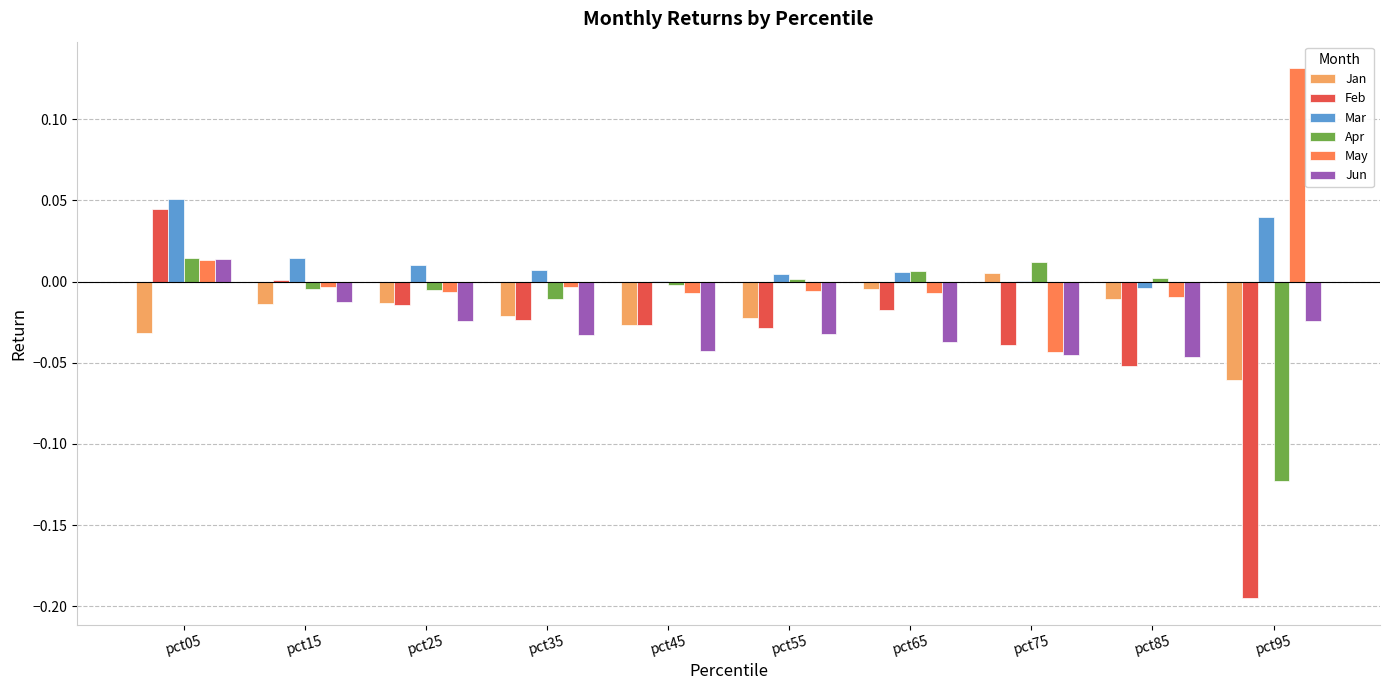

Does the chart contain stacked bars?

No